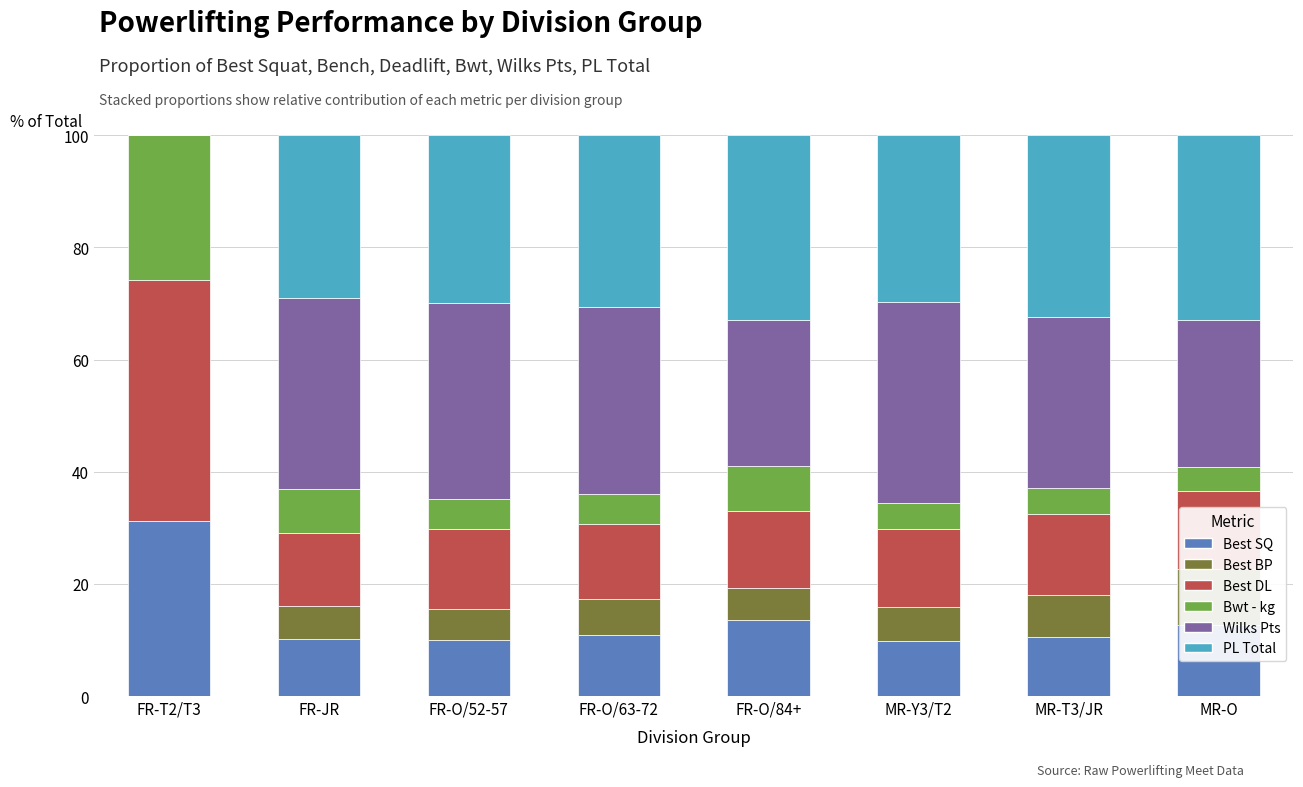

What is the sum of all Wilks Pts values?

221.0